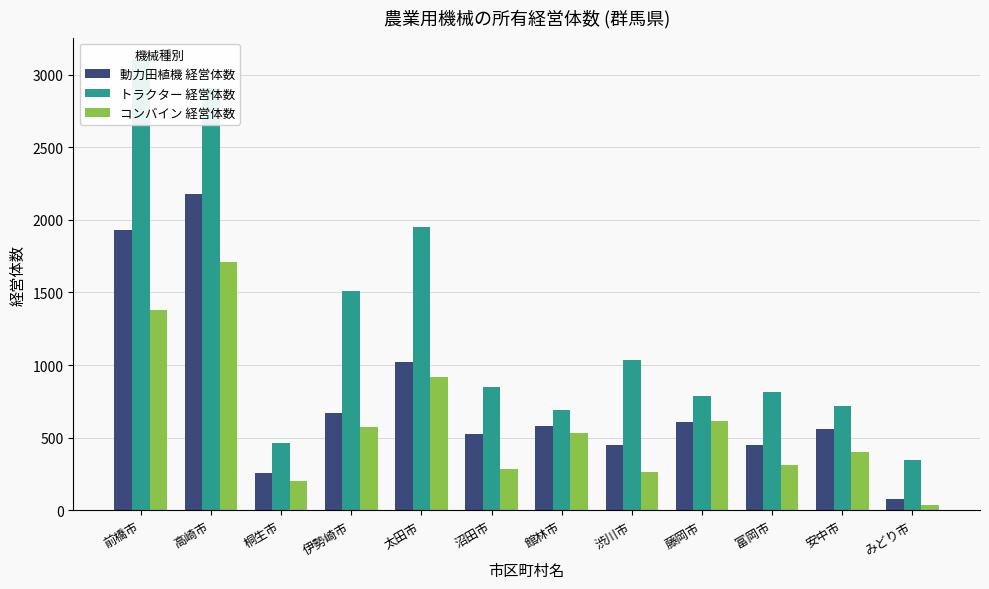

What is the label of the 7th bar from the left?

館林市